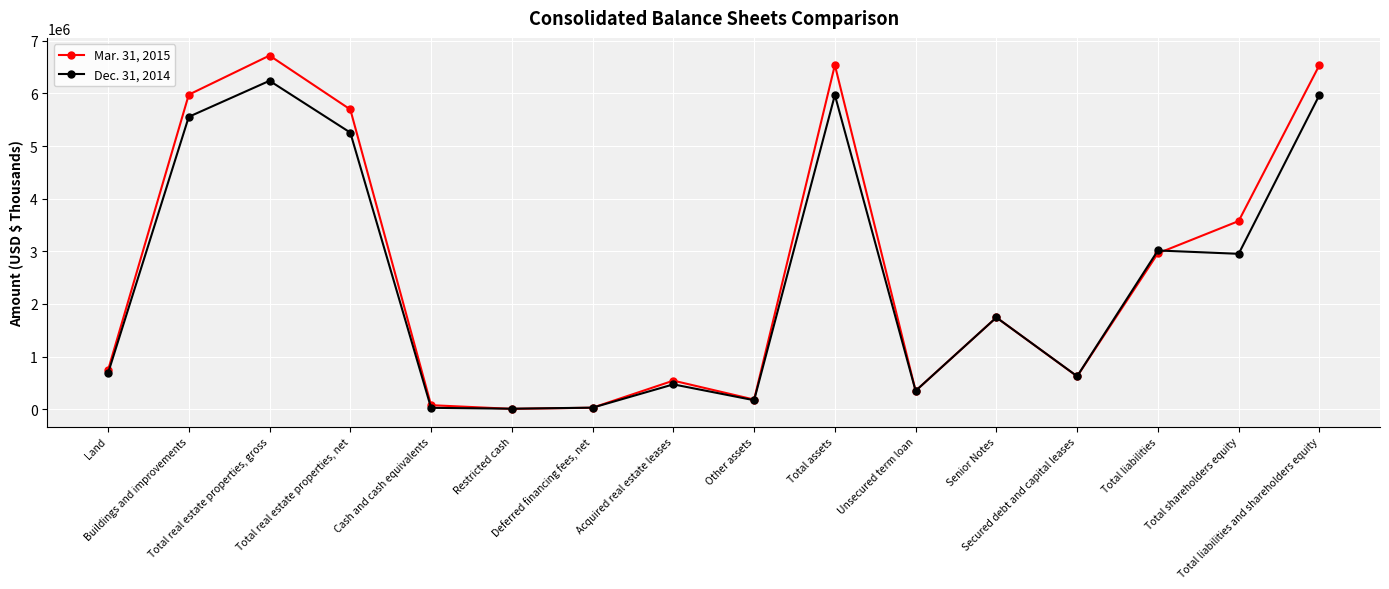

Rank the series by their maximum value, from lowest to highest.

Dec. 31, 2014, Mar. 31, 2015